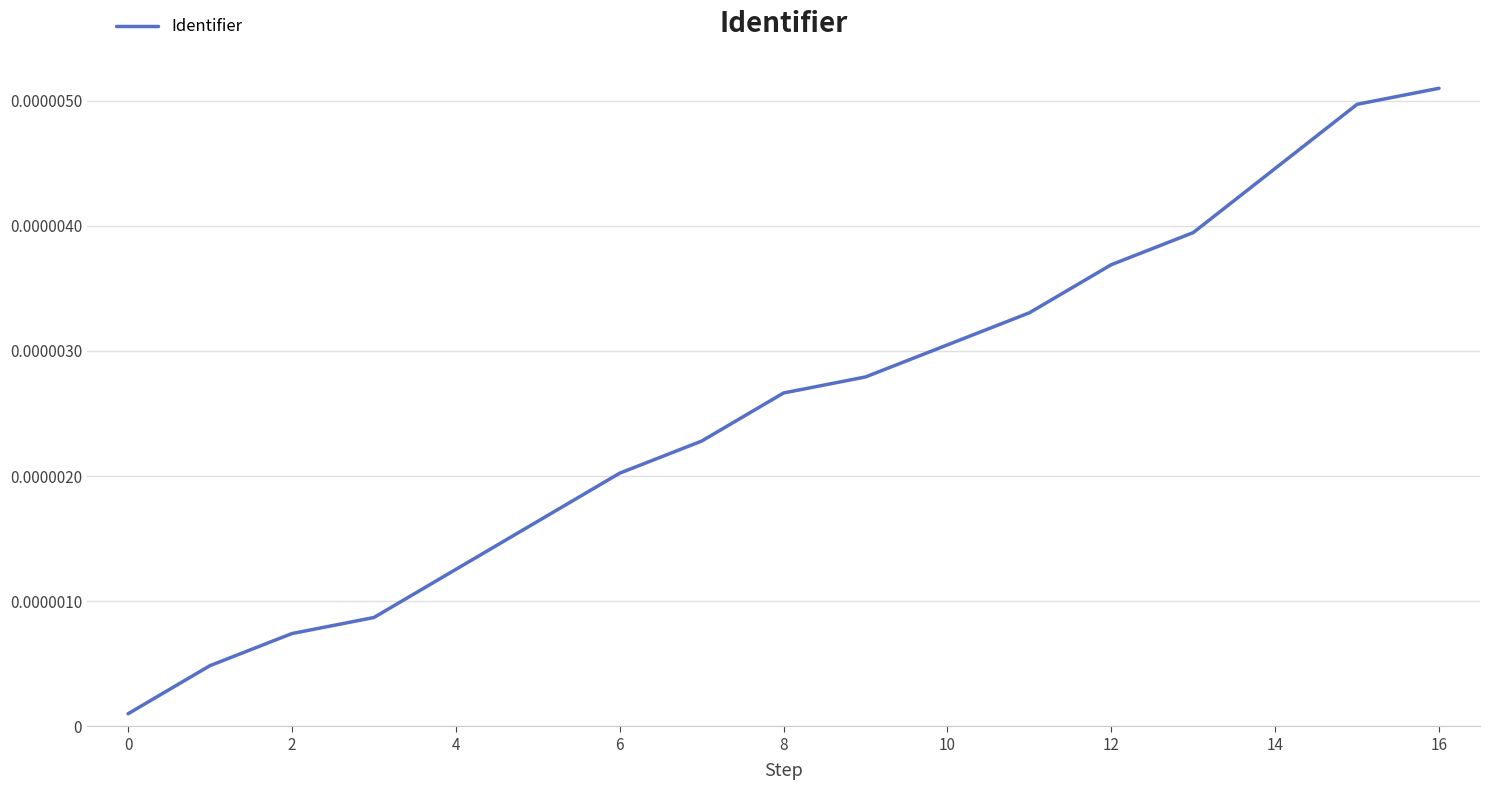

Which label corresponds to the largest value in the chart?

16